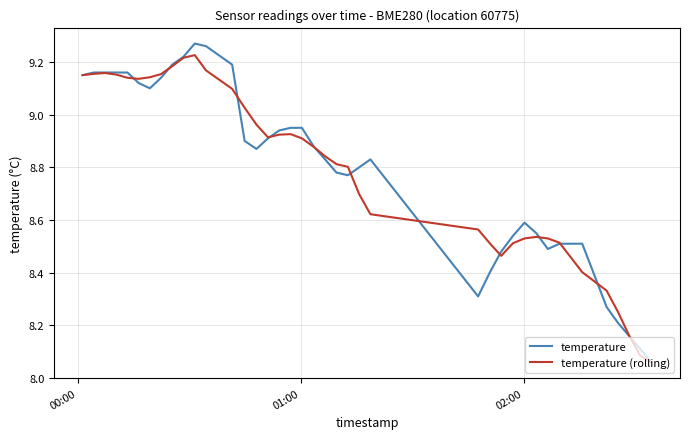

Which series has the largest range (max minus min)?

temperature